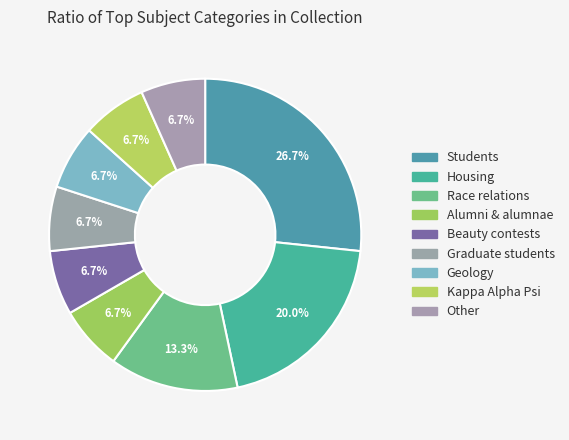

Which slice is the largest?

Students